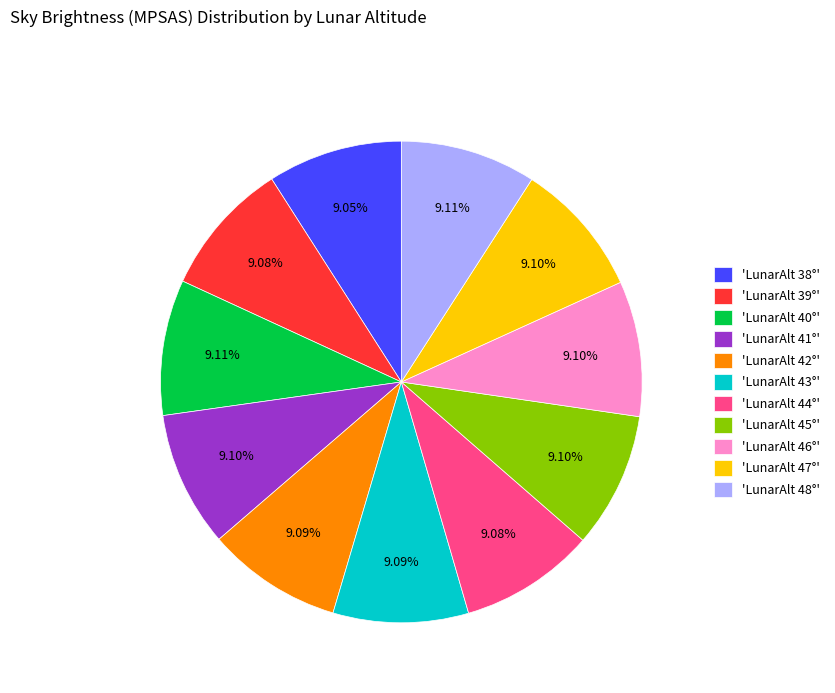

Is the sum of 'LunarAlt 48°' and 'LunarAlt 43°' greater than half?

No